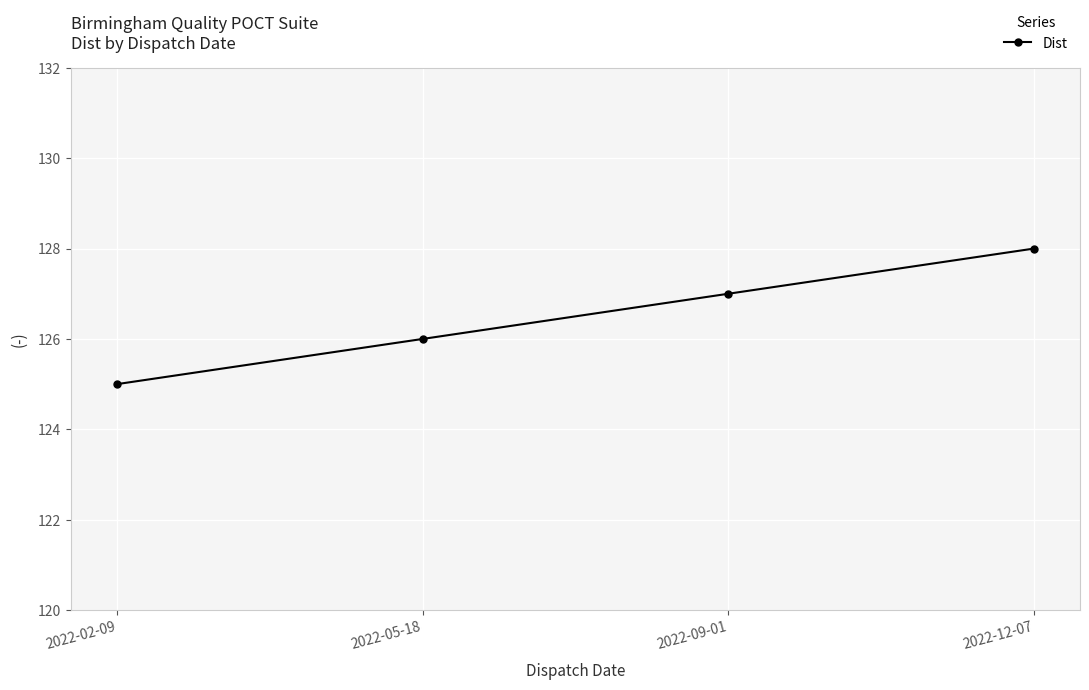

Read the value at 2022-12-07.

128